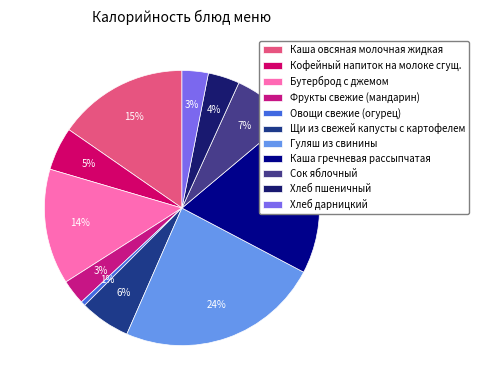

To the nearest percent, what portion does Бутерброд с джемом represent?

14%